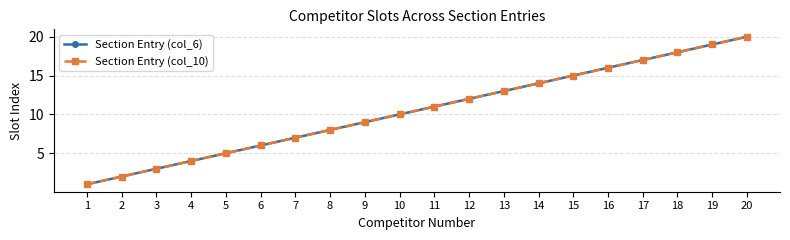

What is the difference between the maximum and minimum values in the Section Entry (col_6) series?

19